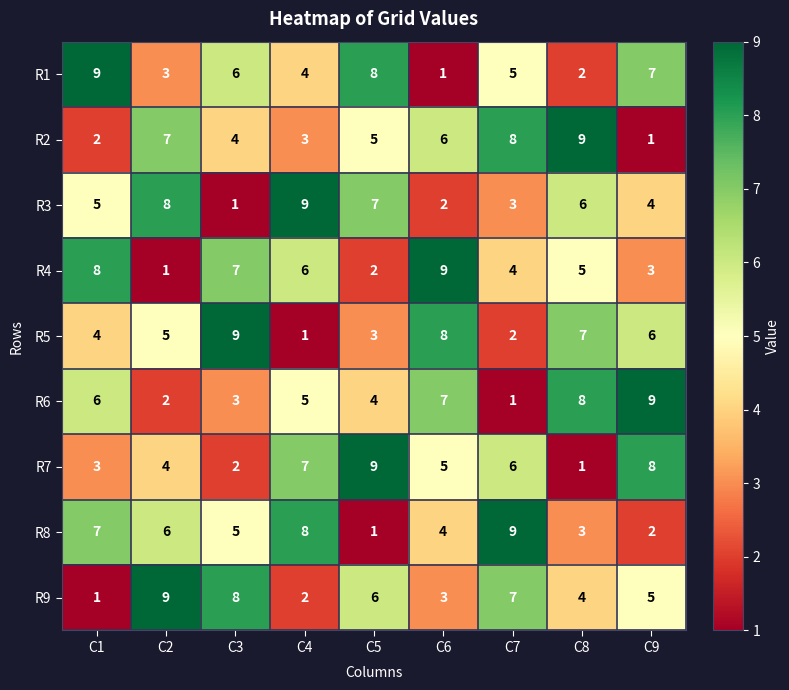

At how many categories does at least one series exceed 1?

9